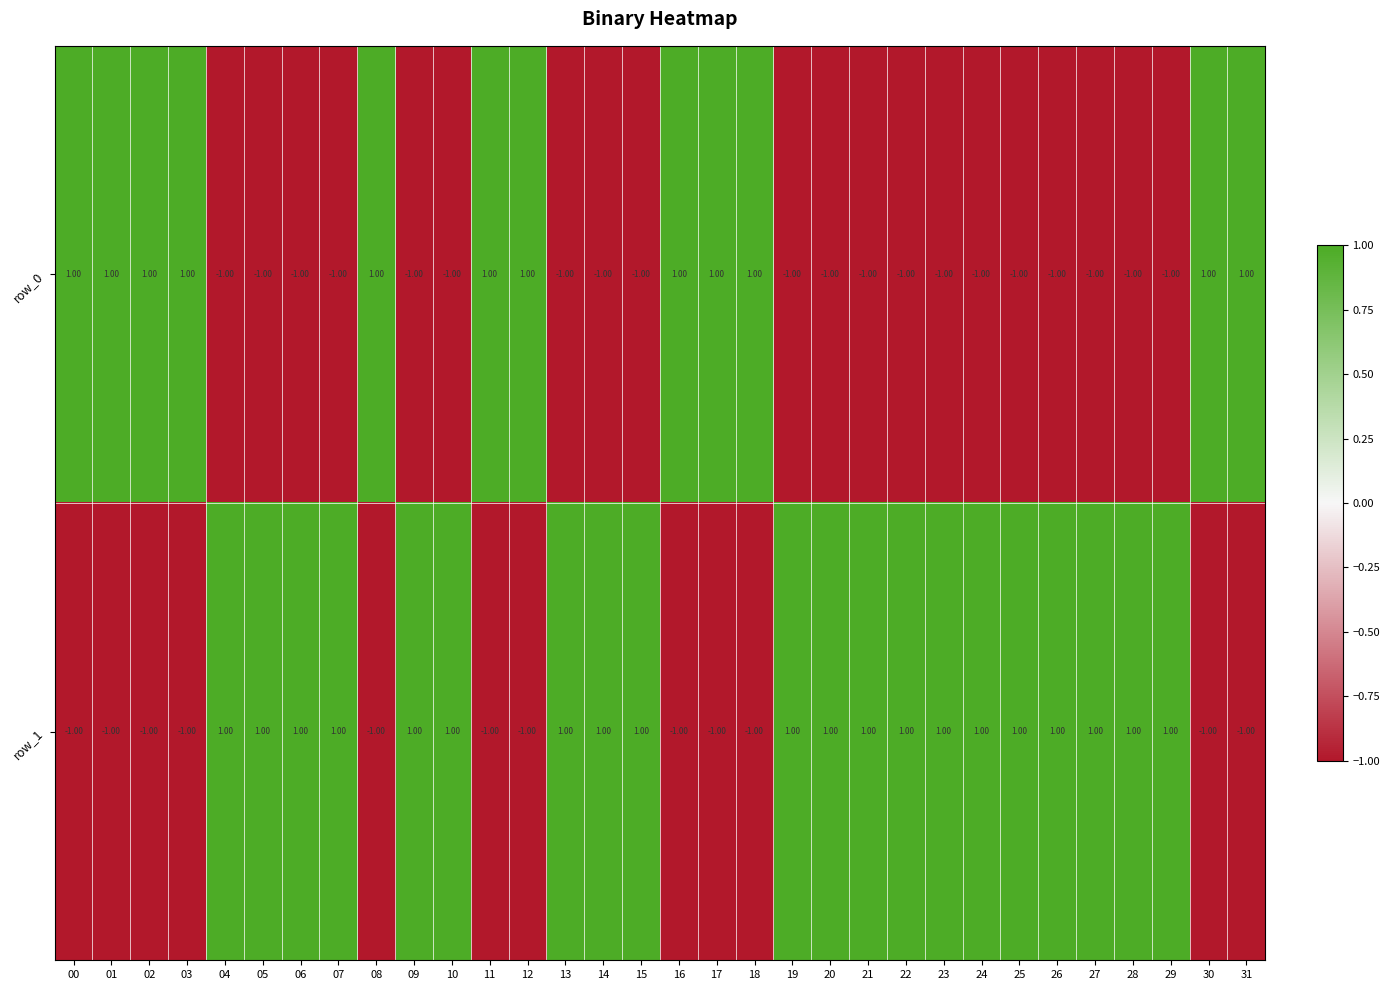

Rank the series at 19 from lowest to highest value.

row_0, row_1